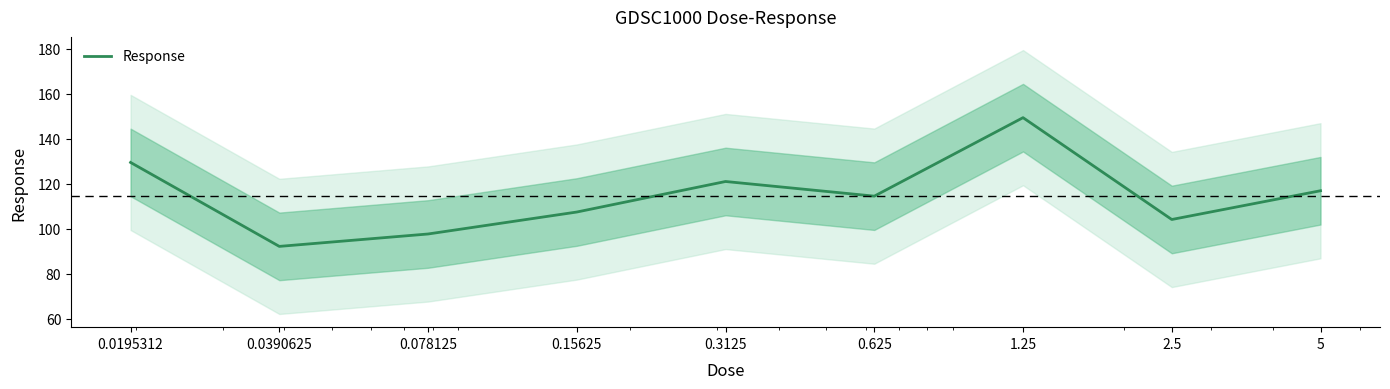

What is the label of the 6th point from the right?

0.15625